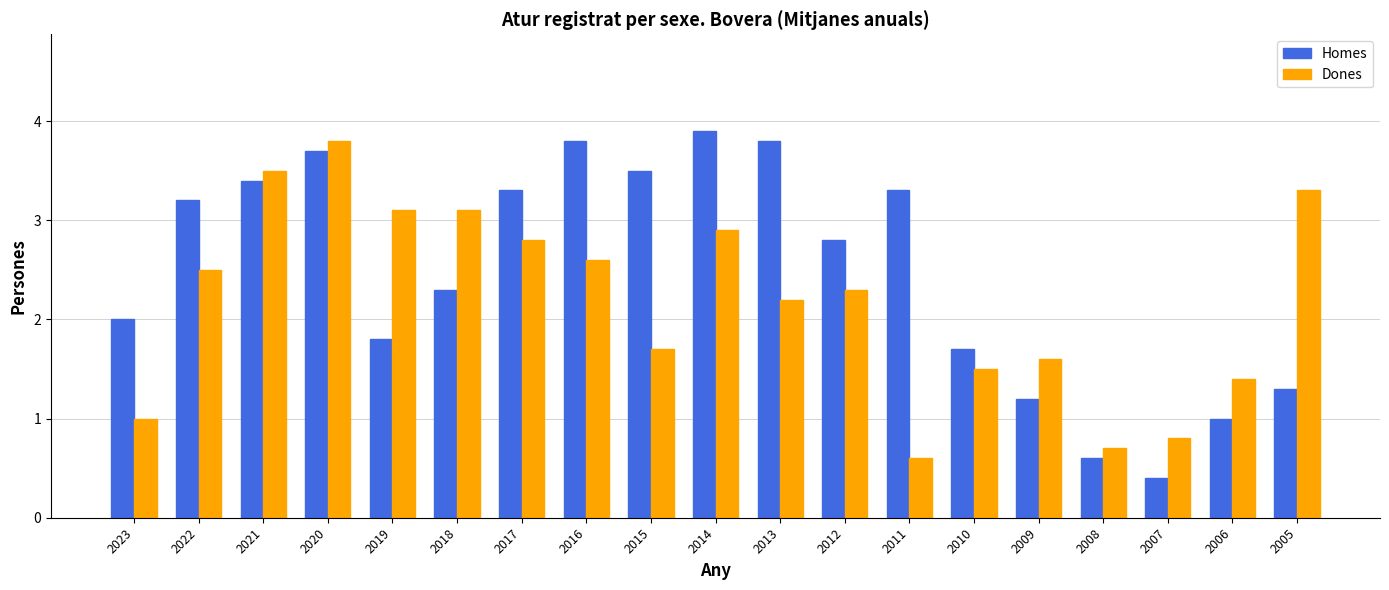

The Dones series shows 0.4 at 2023. True or false?

False